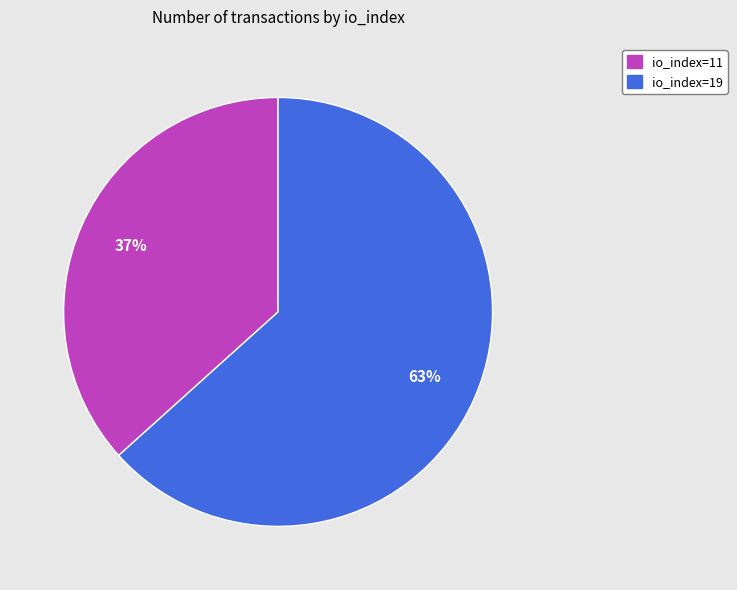

Rank the categories by value from highest to lowest.

io_index=19, io_index=11